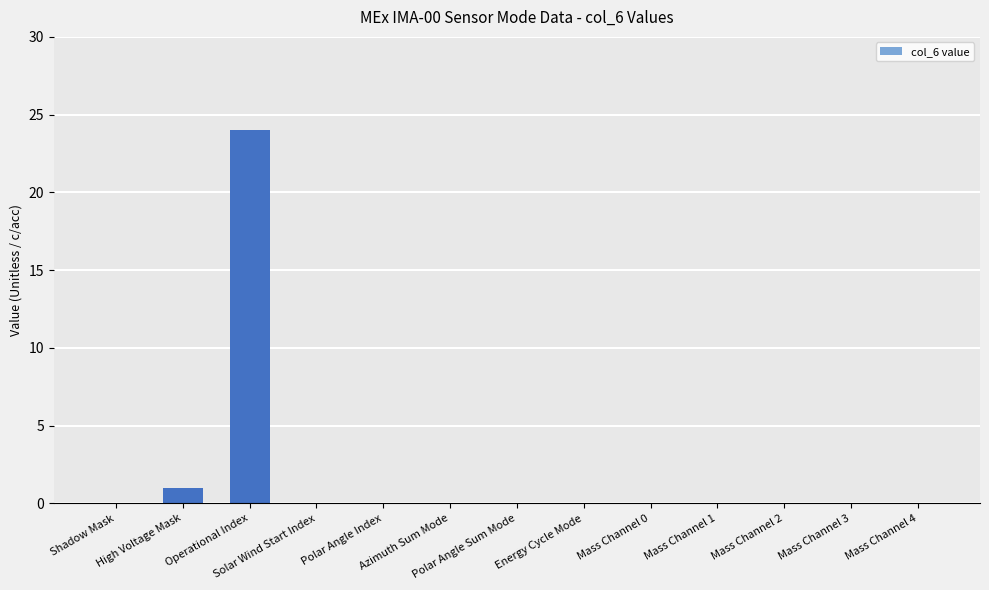

The value at Mass Channel 0 is 0. True or false?

True